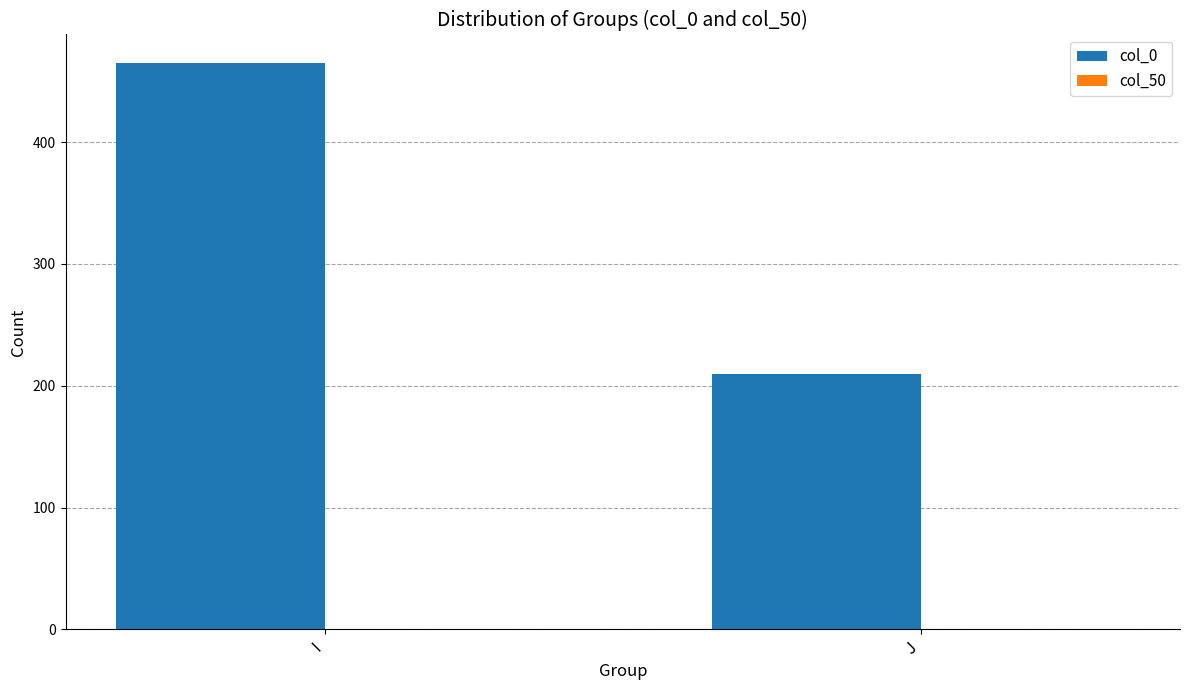

Where is the data nearest to the value 337?

J